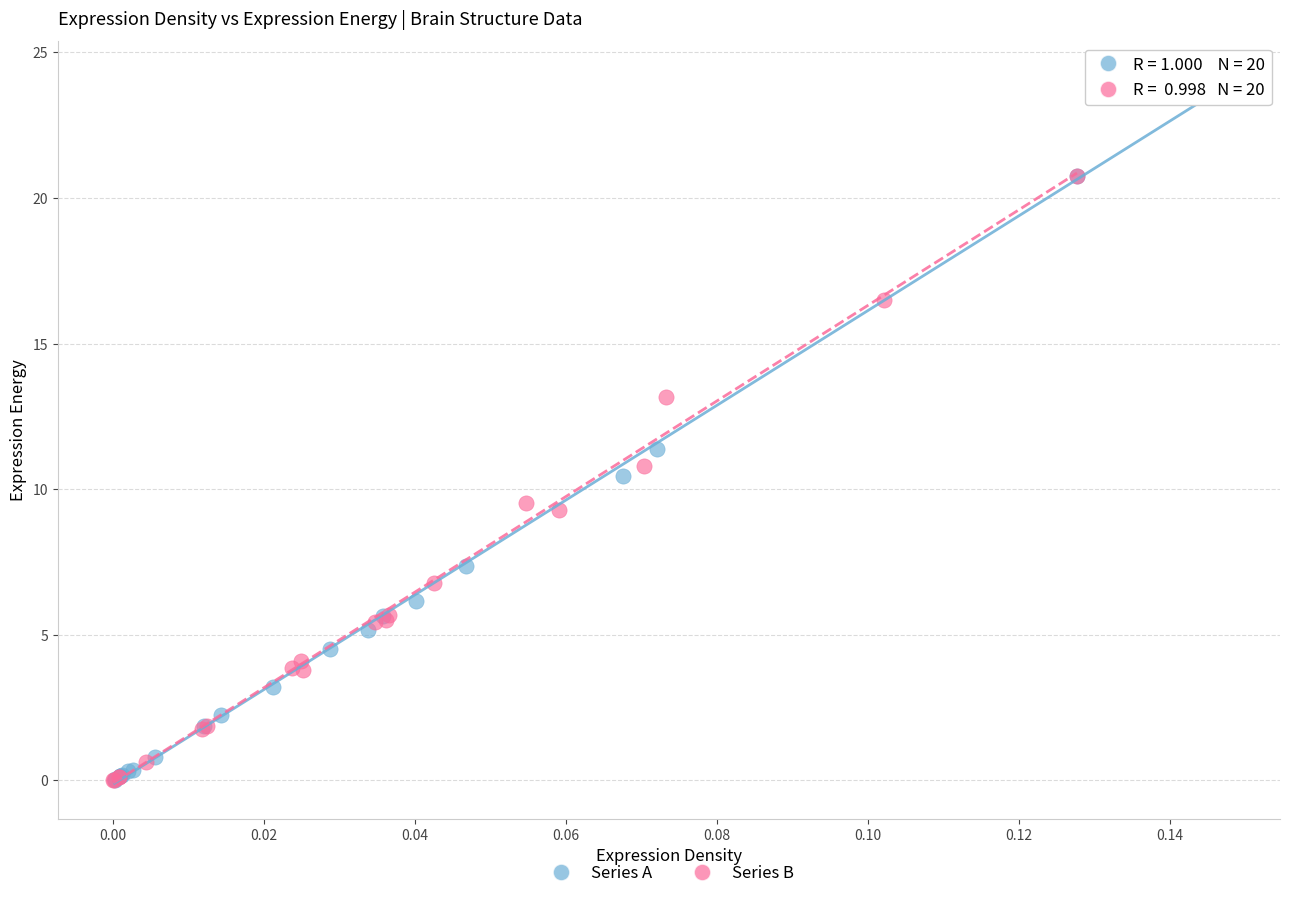

What are all the series names shown in the legend?

Series A, Series B